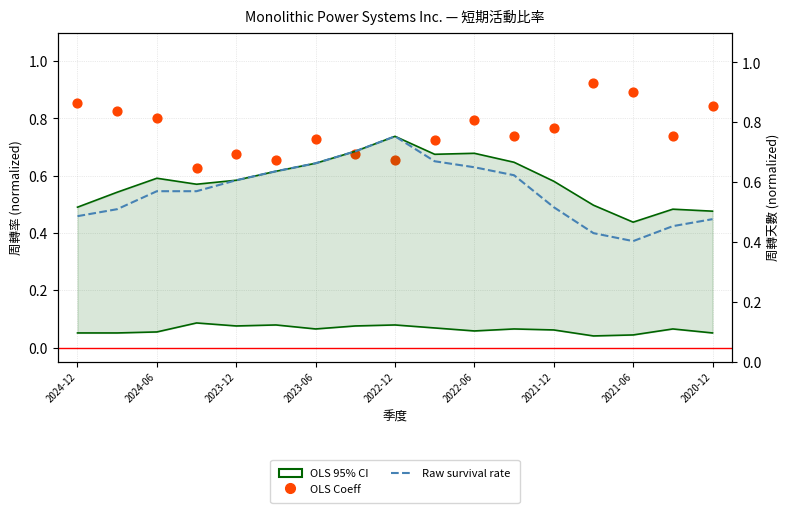

Which series has the largest total across all categories?

OLS Coeff